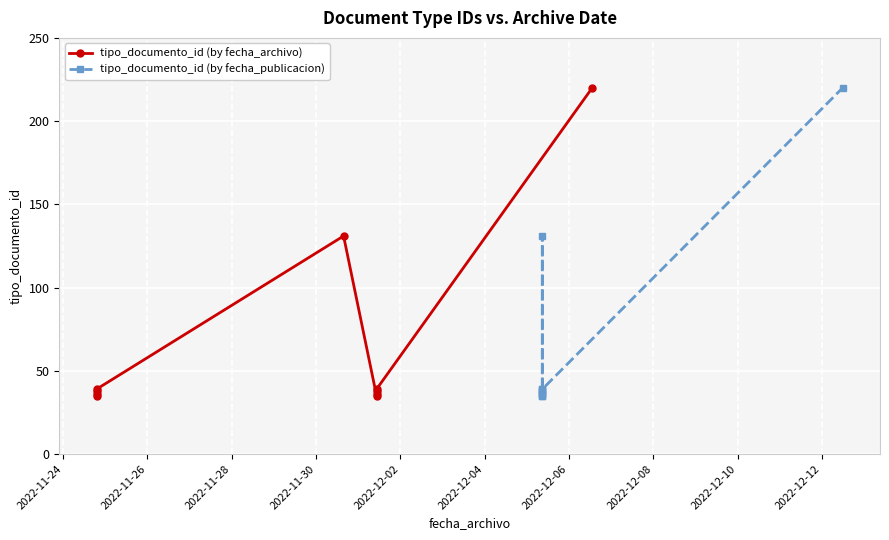

What are all the series names shown in the legend?

tipo_documento_id (by fecha_archivo), tipo_documento_id (by fecha_publicacion)